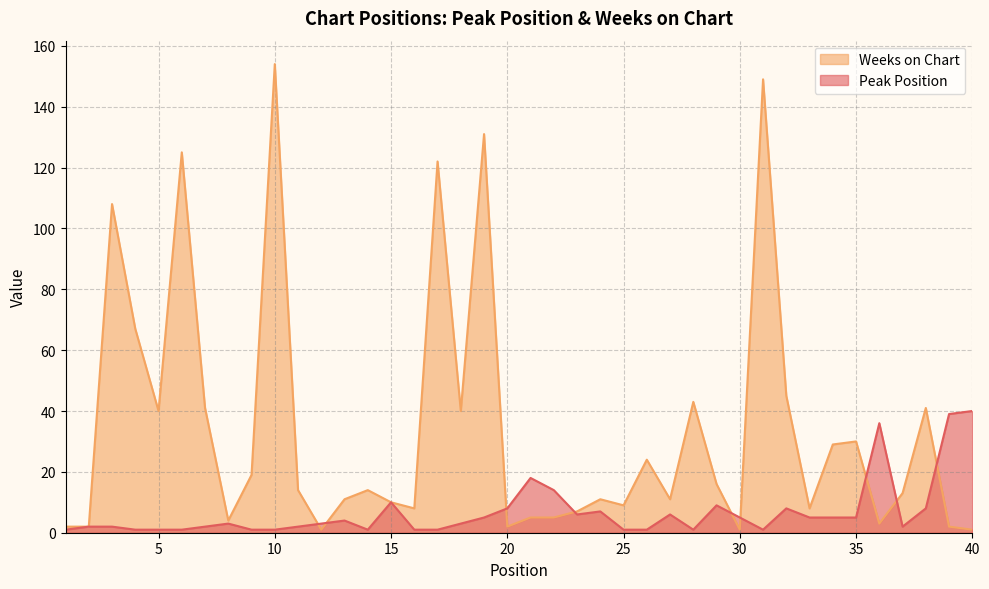

What is the total value across all series at 19?

136